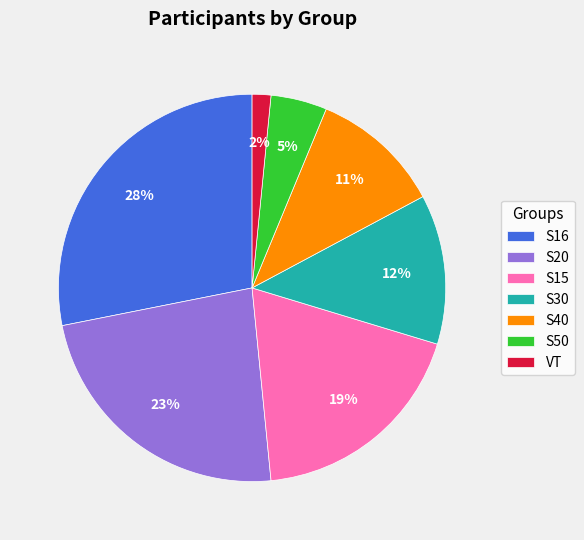

Which has a higher value, S15 or S20?

S20